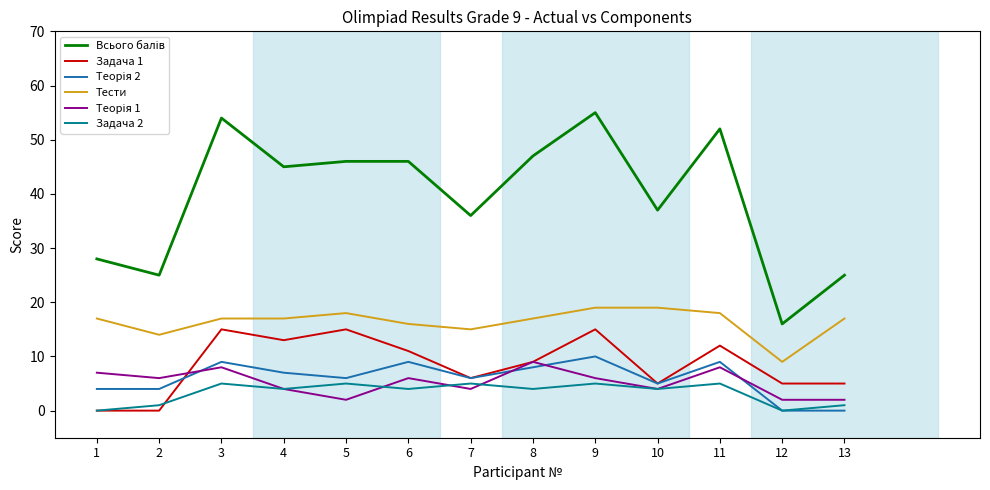

Which category has the lowest value in the Тести series?

12